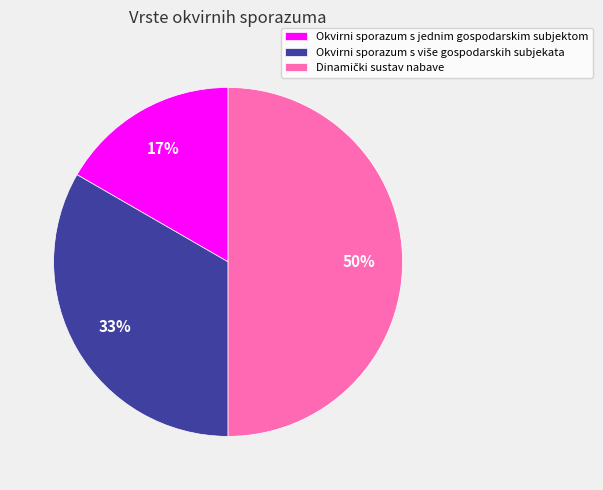

To the nearest percent, what is the difference between the largest and smallest slice percentages?

33%